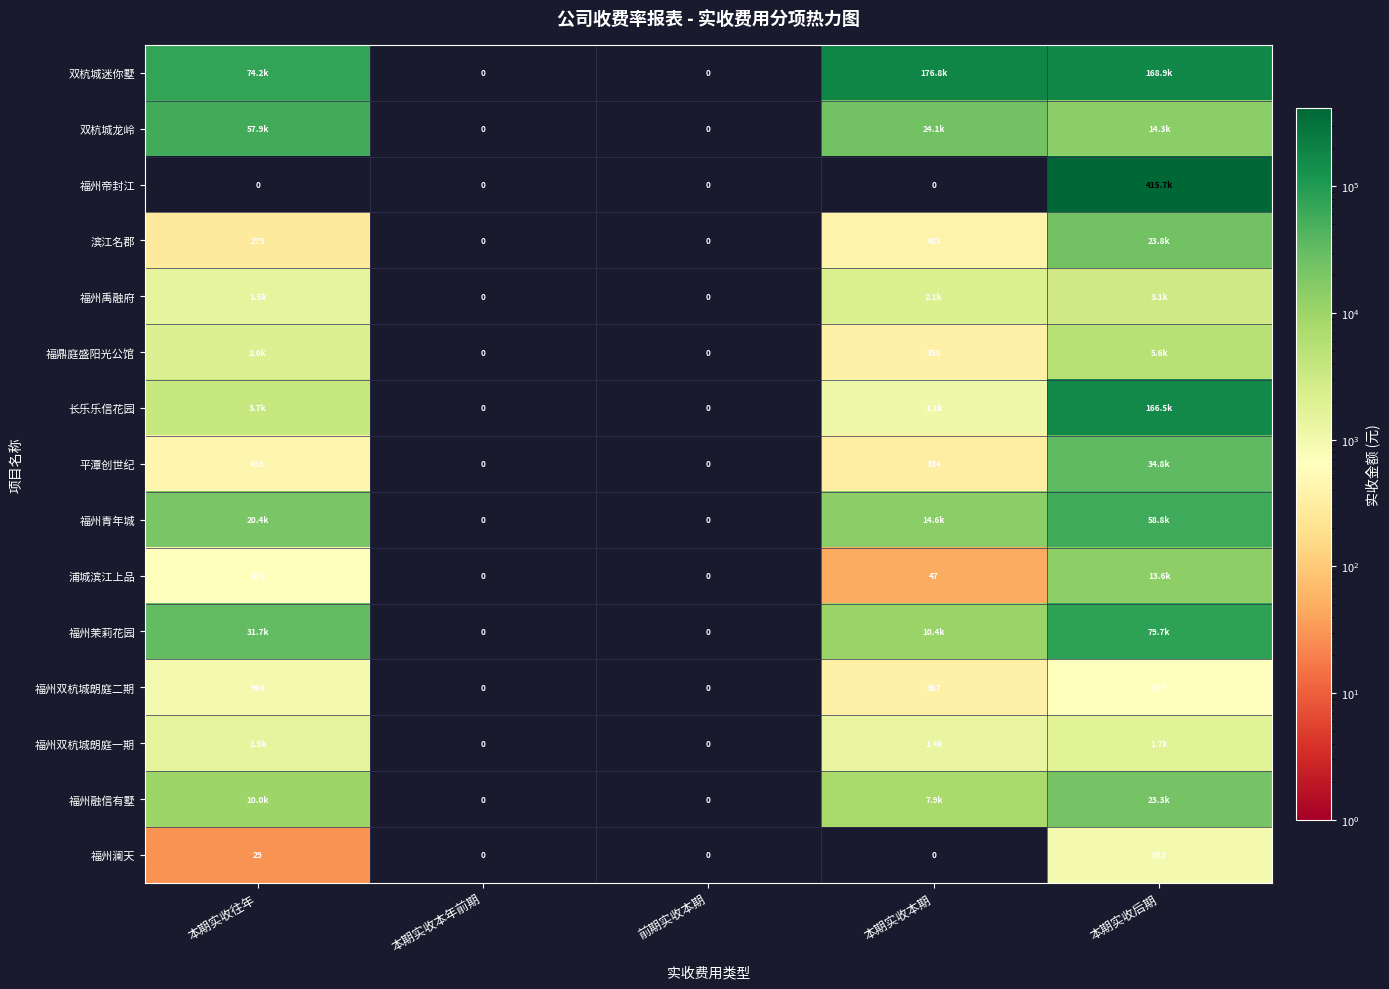

Is the value of 福州双杭城朗庭二期 at 本期实收本期 greater than the value of 福州双杭城朗庭一期 at 前期实收本期?

Yes